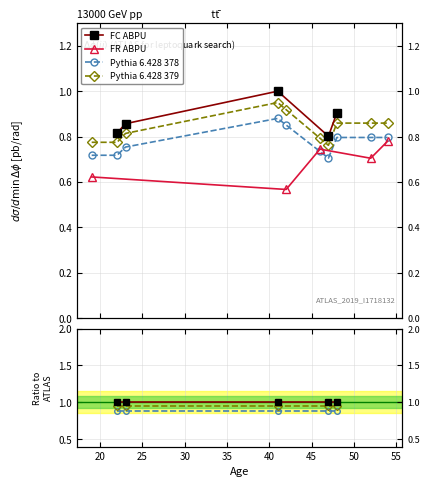

What is the maximum value shown in the chart?

1.0